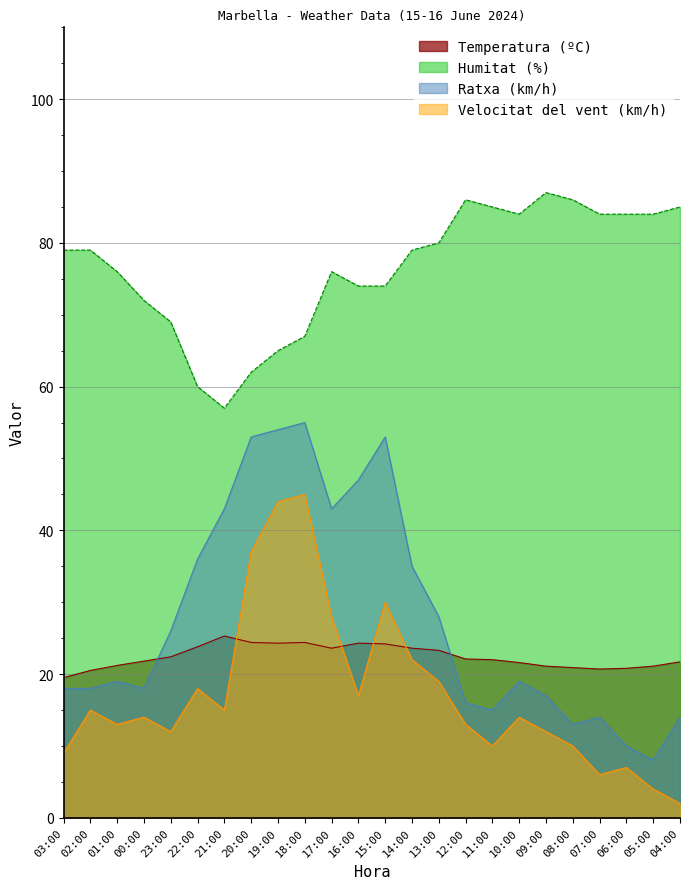

Which category has the lowest value in the Humitat (%) series?

21:00